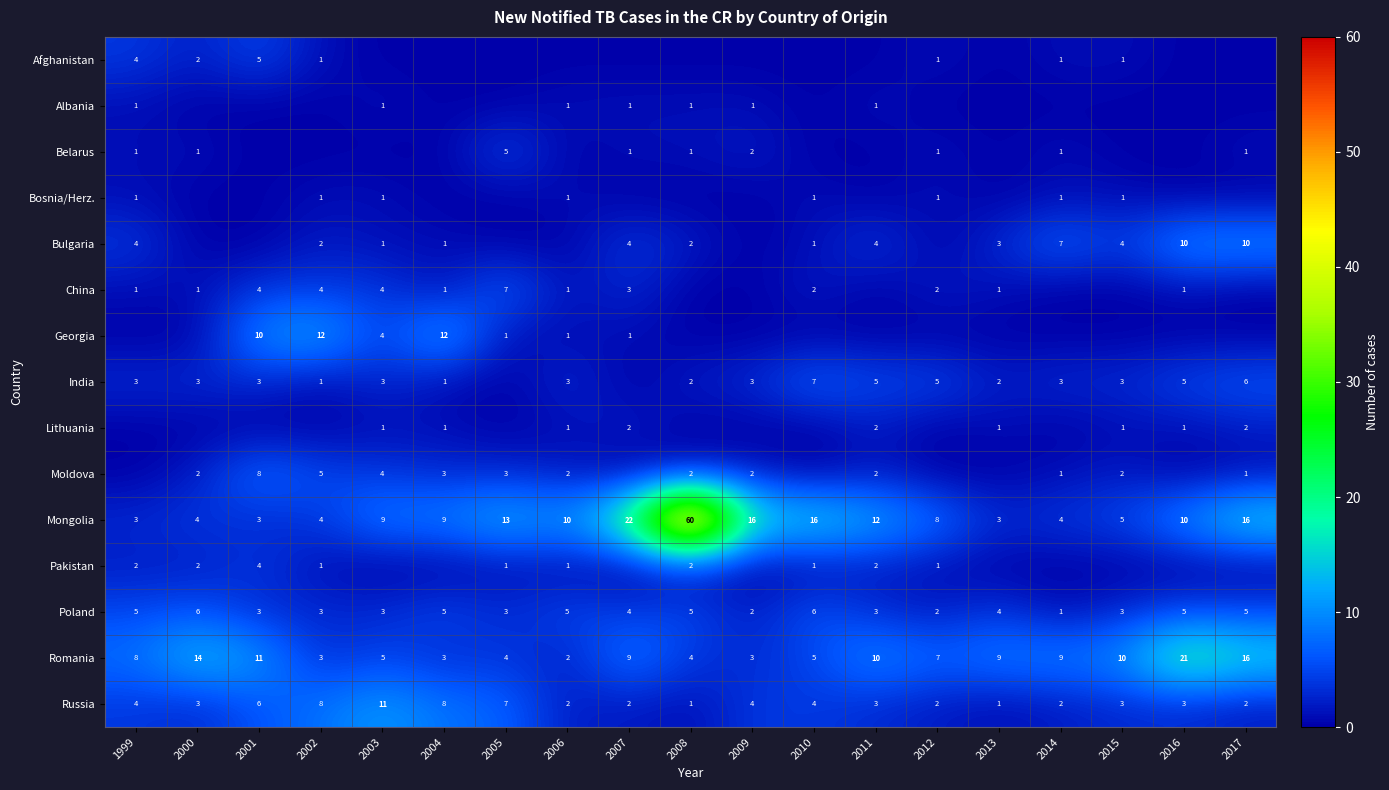

The Bosnia/Herz. series shows 1 at 2014. True or false?

True